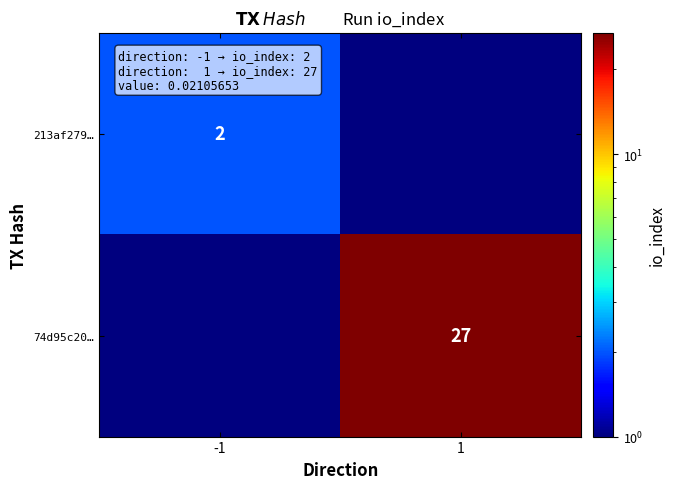

True or false: 213af279… has a value of 3.3 at -1.

False